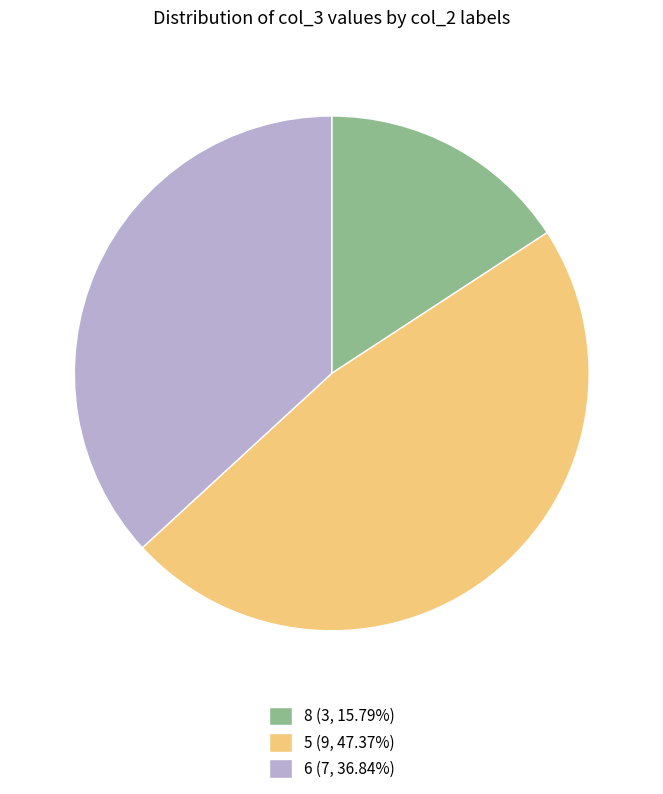

How many slices are in this pie chart?

3